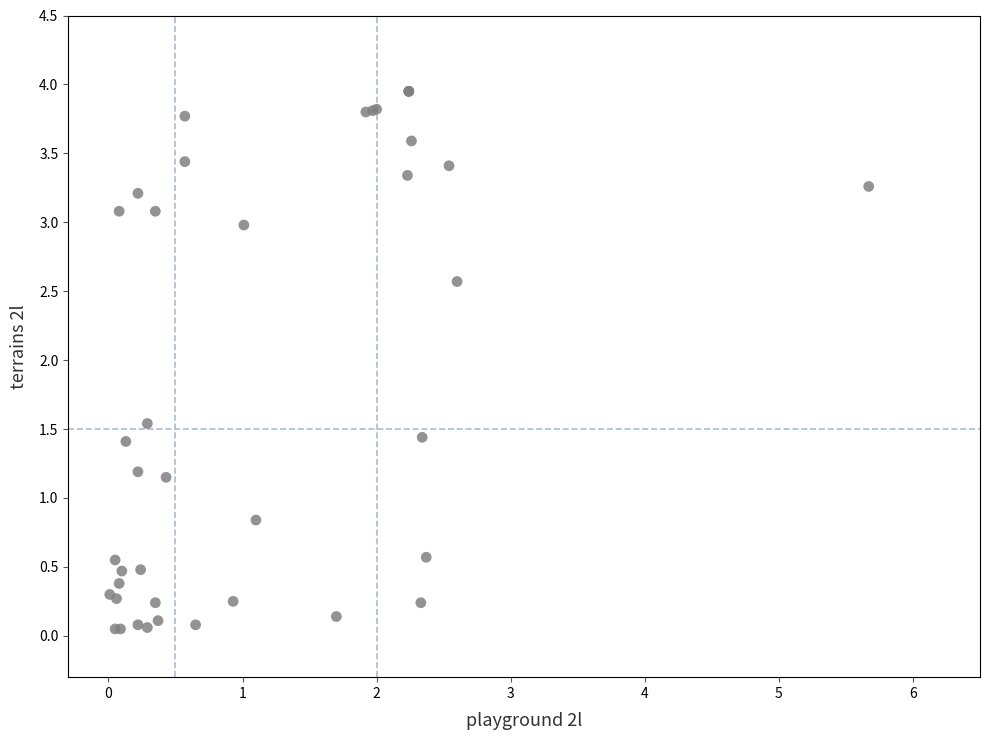

What Y value in the scatter plot is closest to 2?

1.5